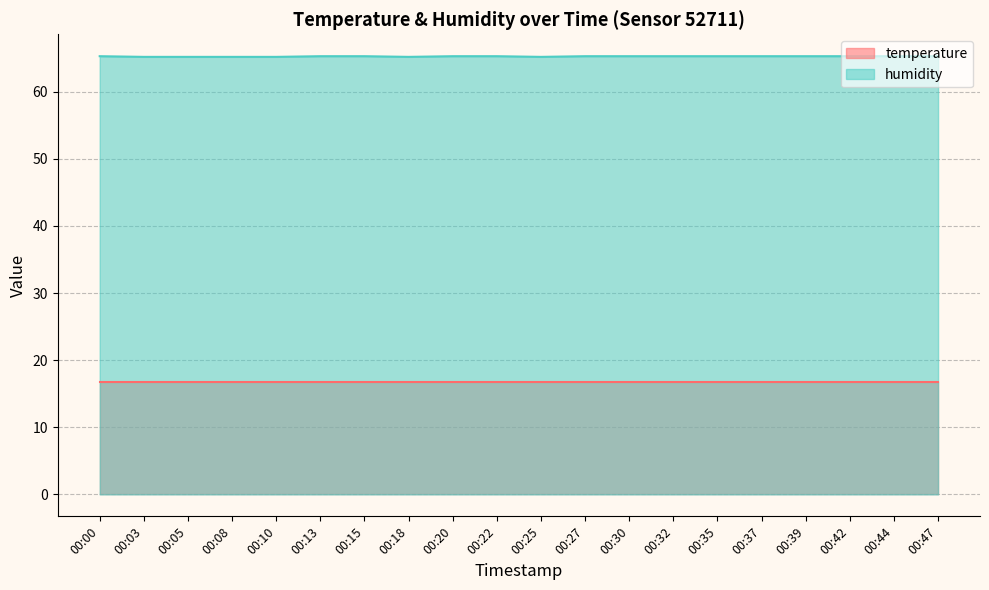

Rank the categories by value from lowest to highest.

00:03, 00:05, 00:08, 00:10, 00:18, 00:25, 00:00, 00:13, 00:15, 00:20, 00:22, 00:27, 00:30, 00:32, 00:35, 00:37, 00:39, 00:42, 00:44, 00:47